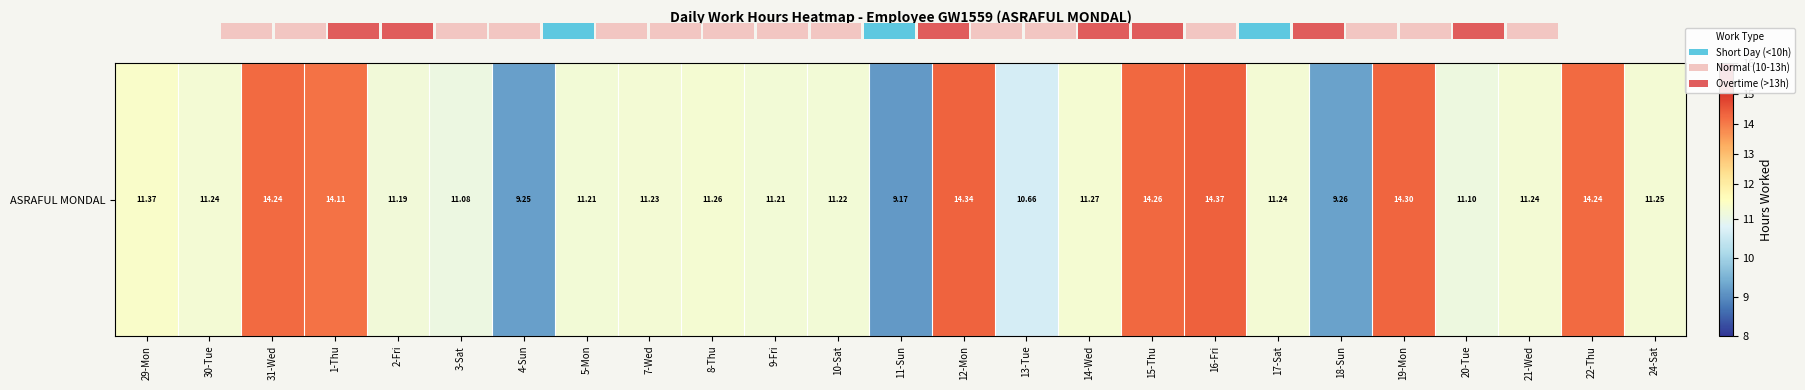

What is the minimum value shown in the chart?

9.2